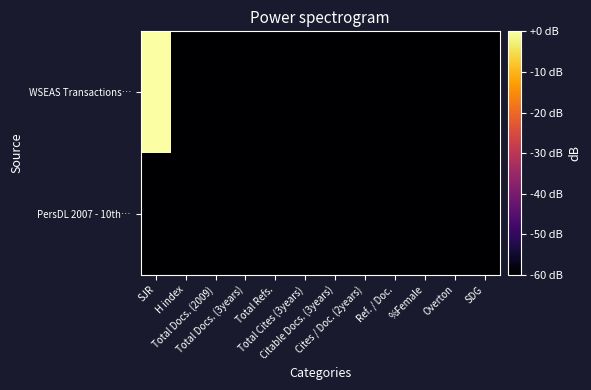

Rank the series by their maximum value, from lowest to highest.

PersDL 2007 - 10th…, WSEAS Transactions…